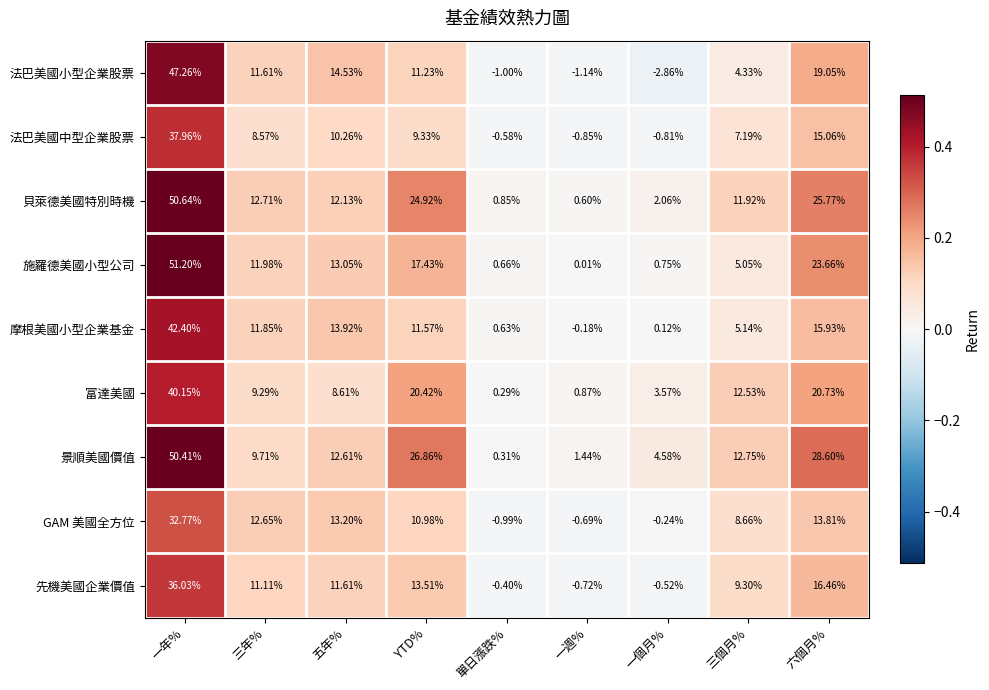

Which series has the widest spread of values?

施羅德美國小型公司